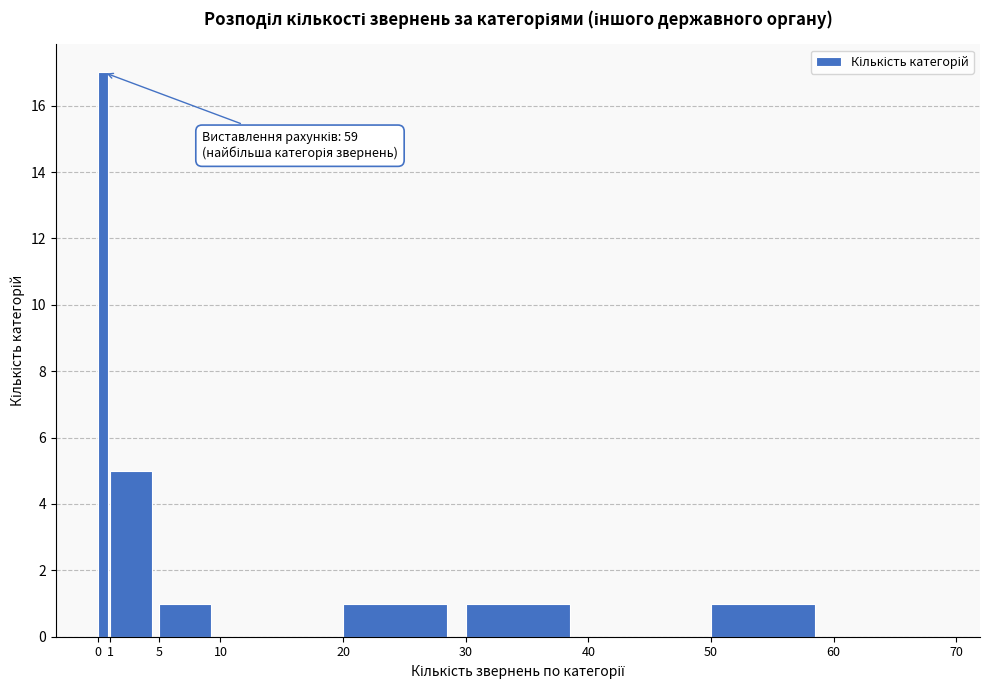

Over which range of the x-axis is the bar tallest?

0 to 1